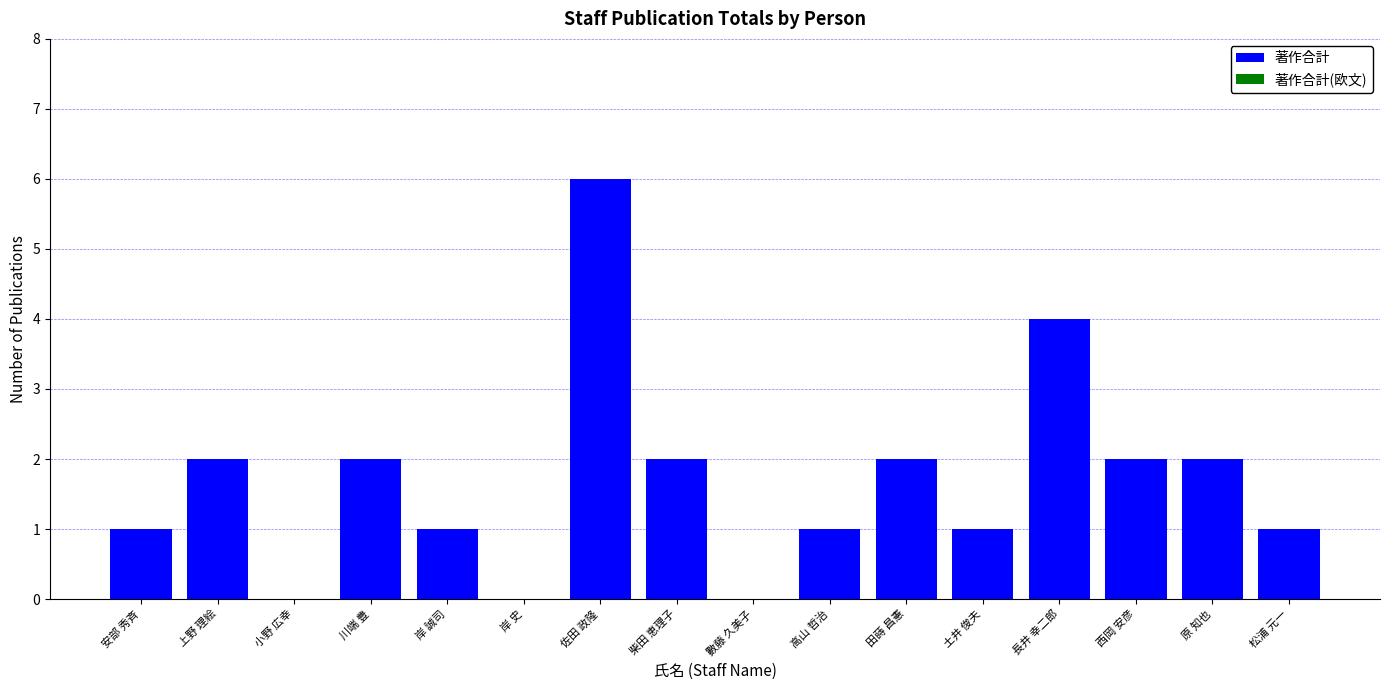

What is the change in value from 佐田 政隆 to 田蒔 昌憲?

-4